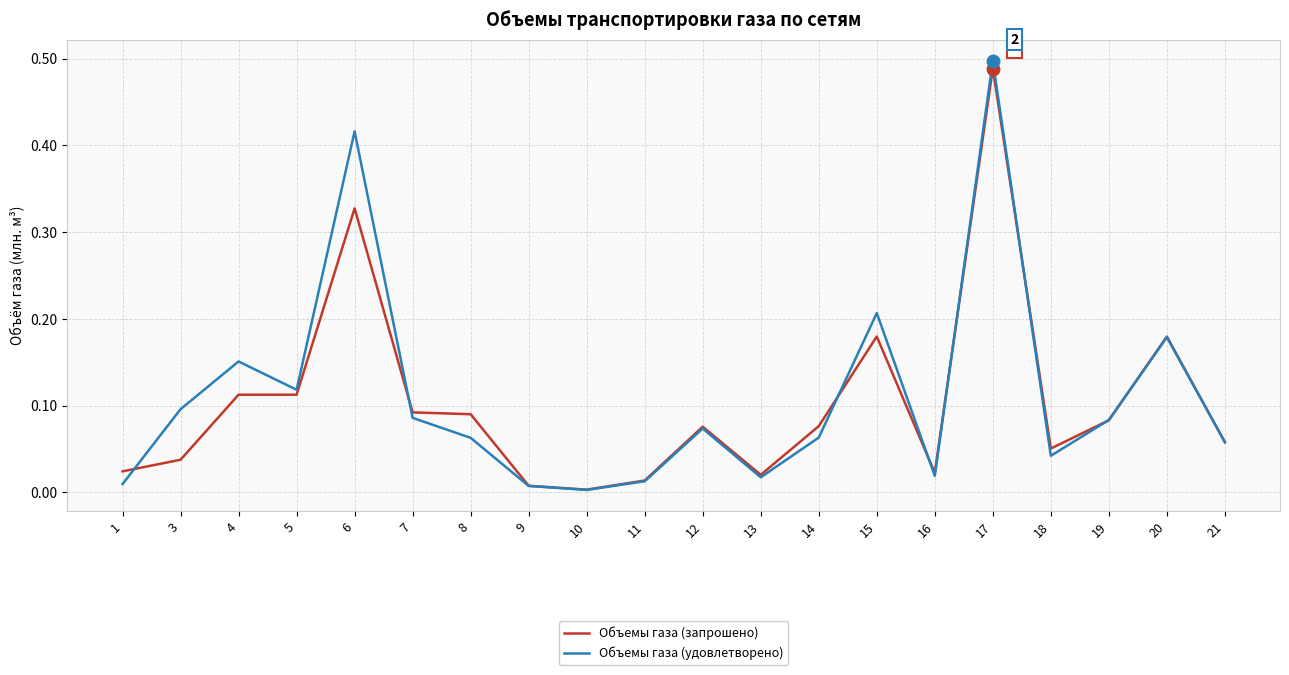

At which category does the chart reach its minimum across all series?

10